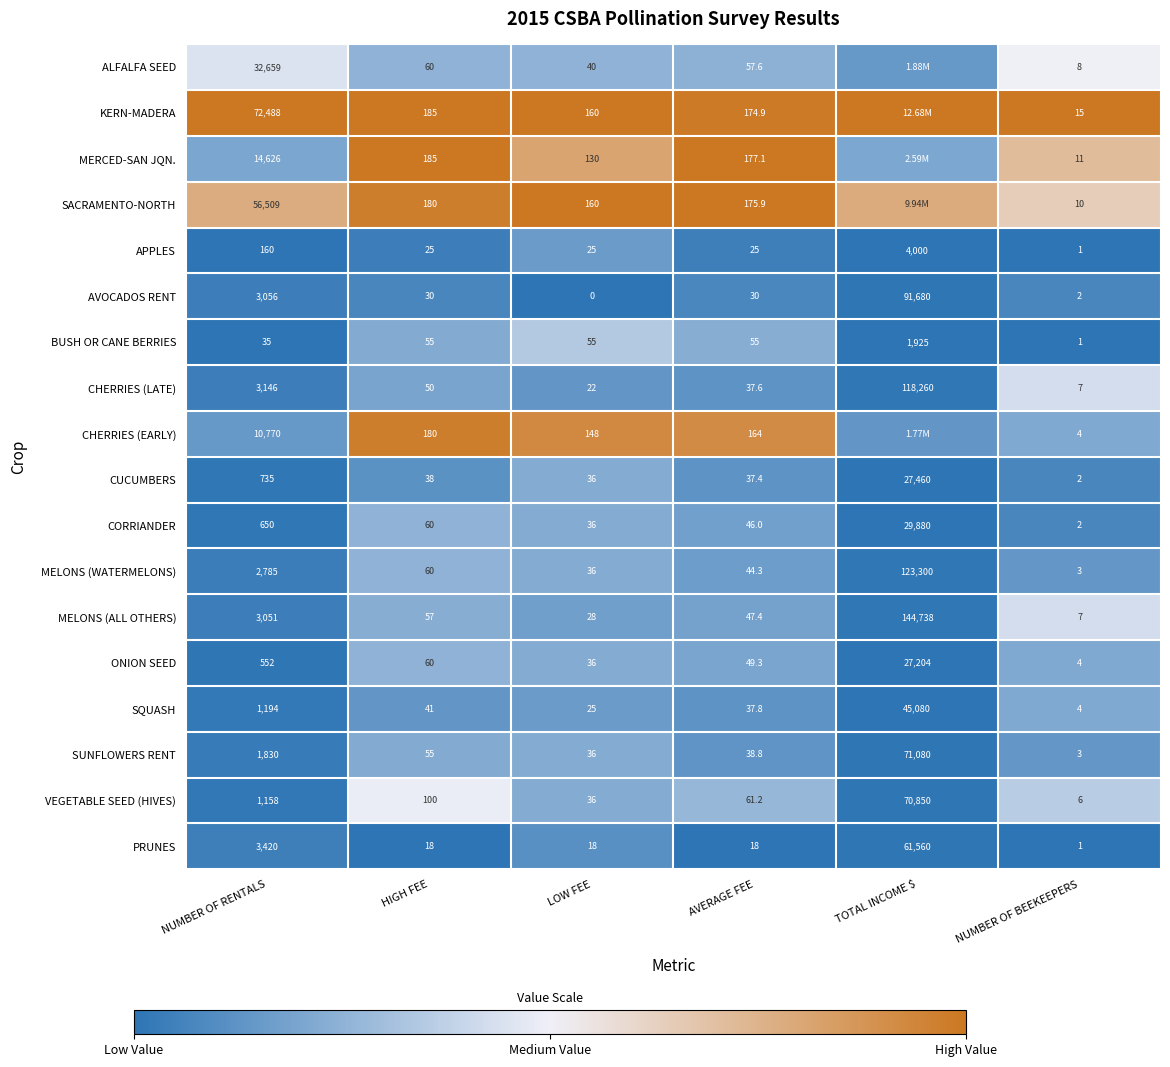

At which label does MELONS (ALL OTHERS) first exceed 57?

NUMBER OF RENTALS